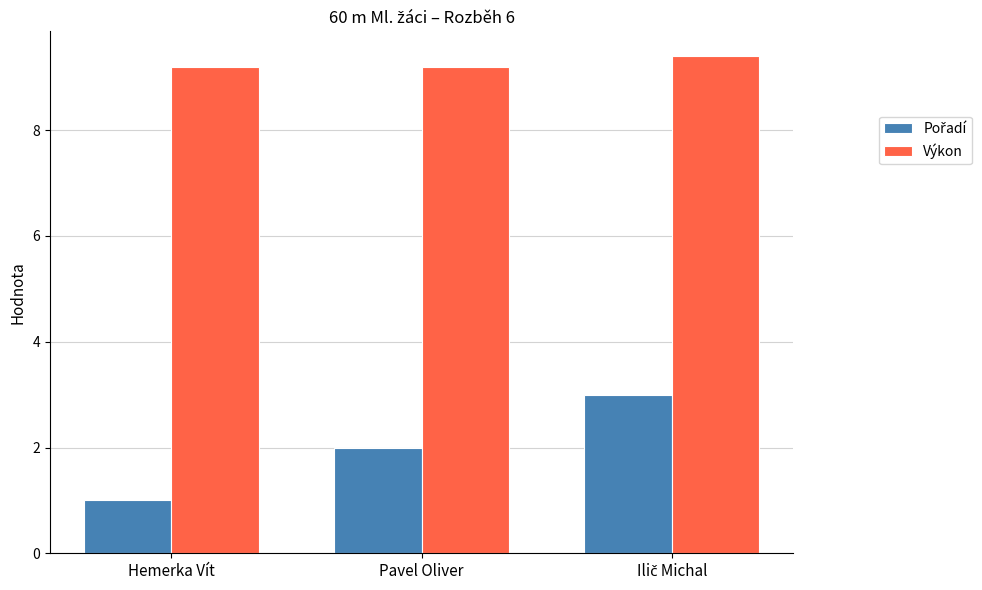

Does the chart contain any negative values?

No